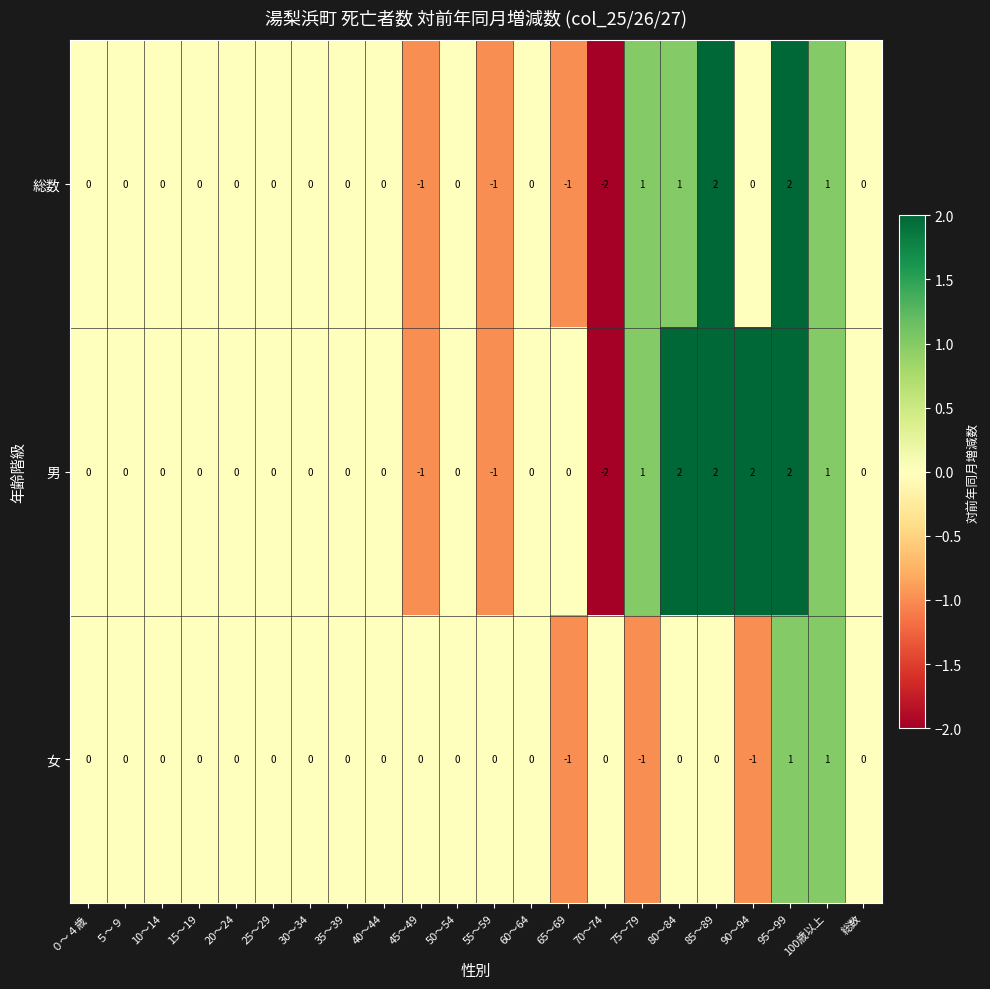

Count the number of data series in this chart.

3